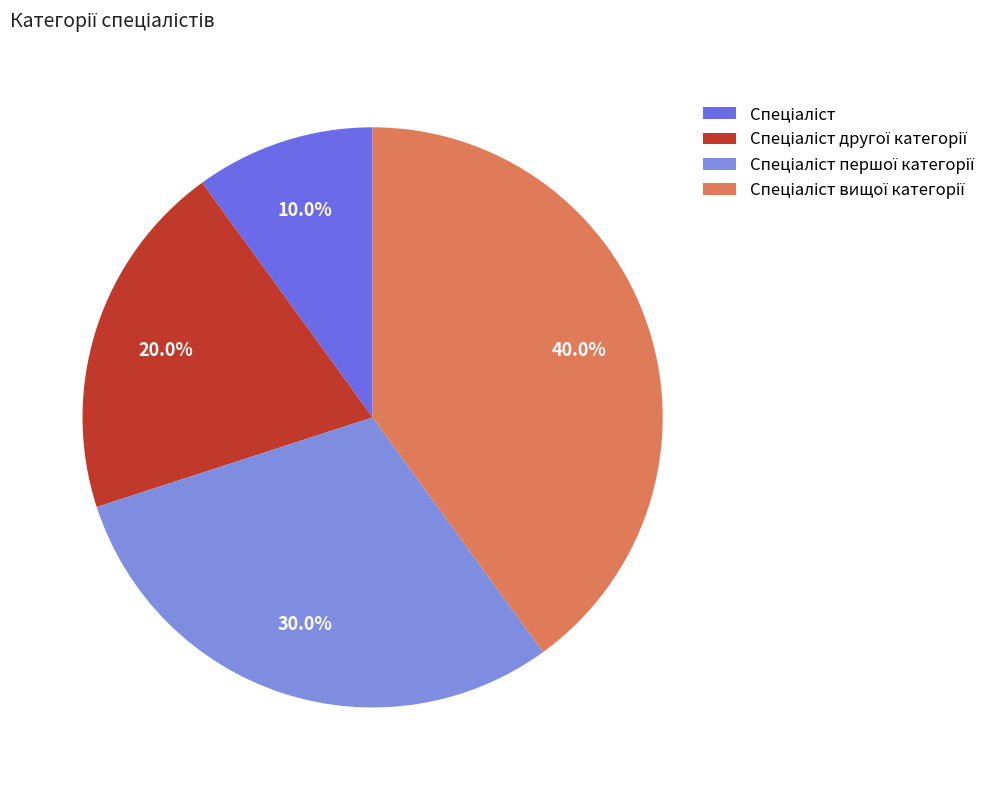

Is there a majority slice in this chart?

No